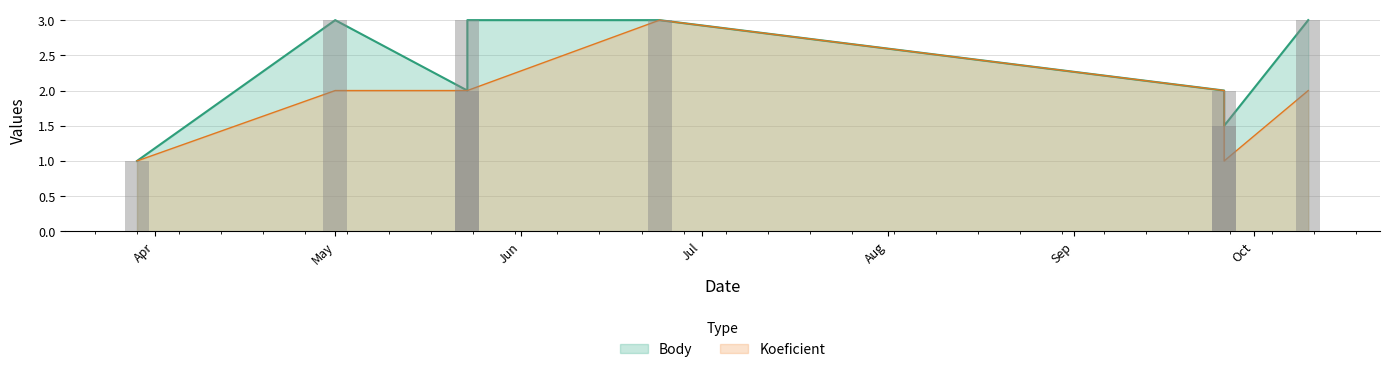

Which series has the largest range (max minus min)?

Body